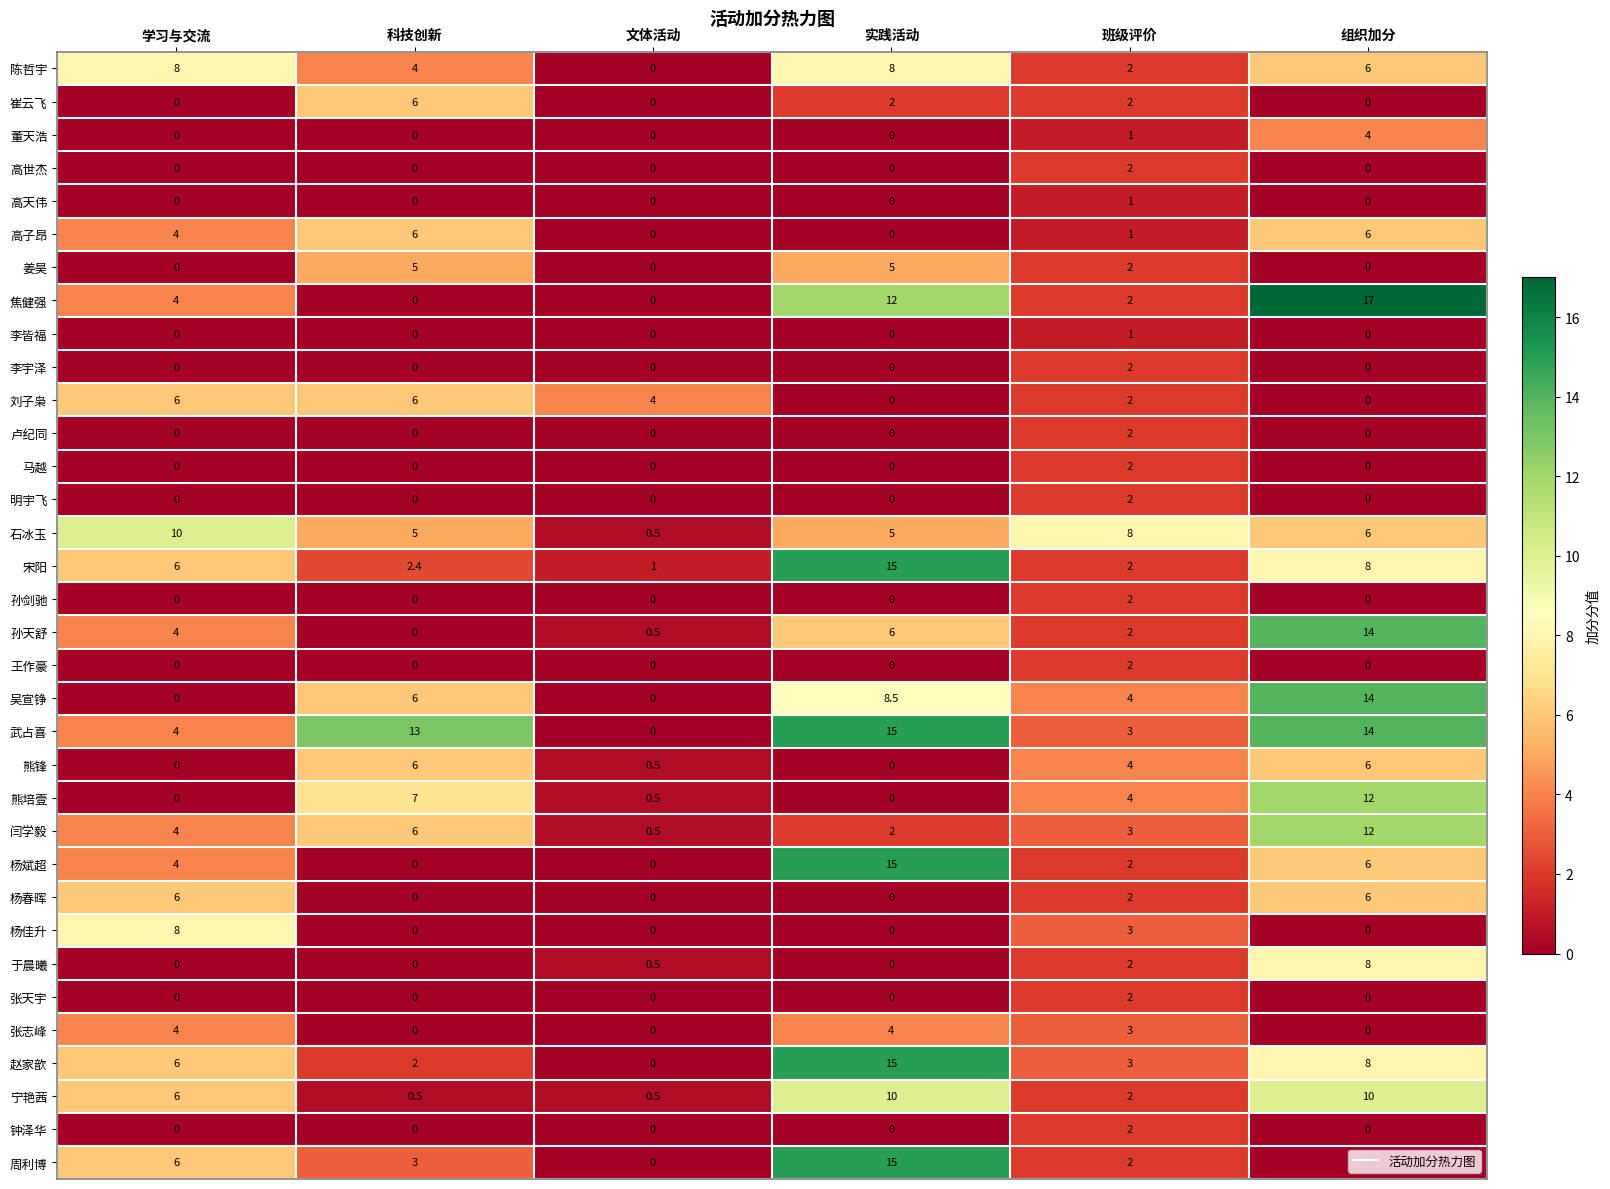

Where is 吴宣铮 nearest to the value 7?

科技创新